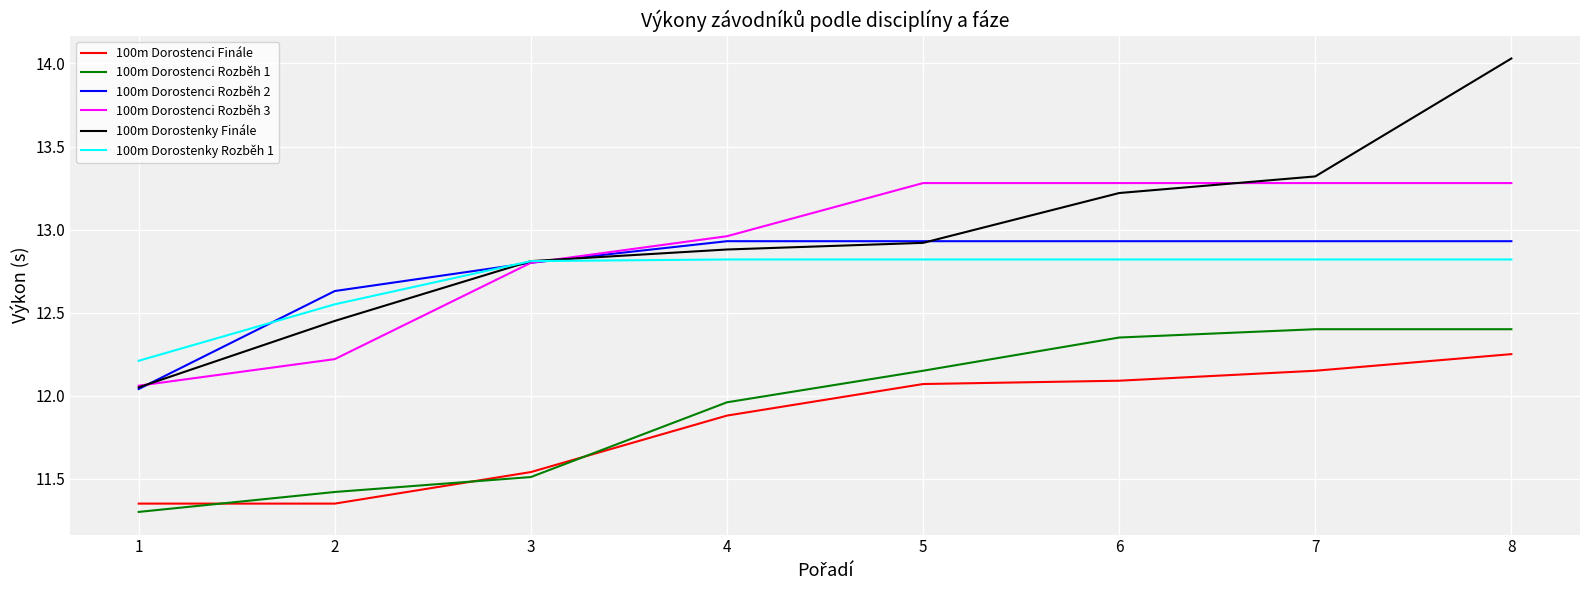

True or false: 100m Dorostenci Rozběh 1 and 100m Dorostenci Finále cross at least once.

True